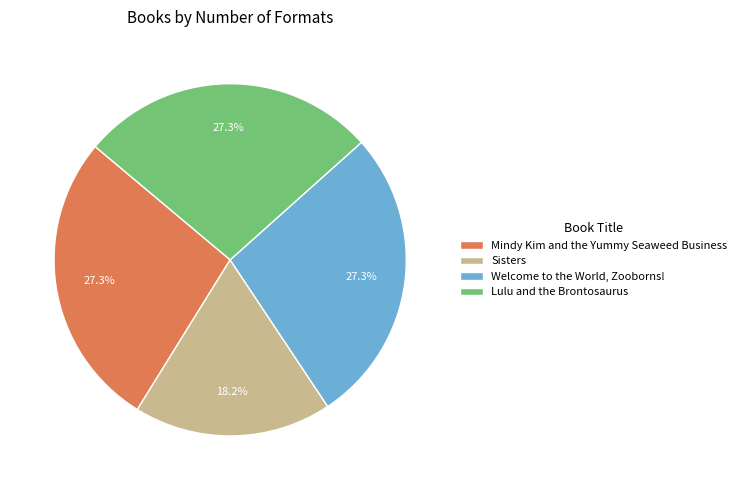

To the nearest percent, what is the average slice percentage?

25%